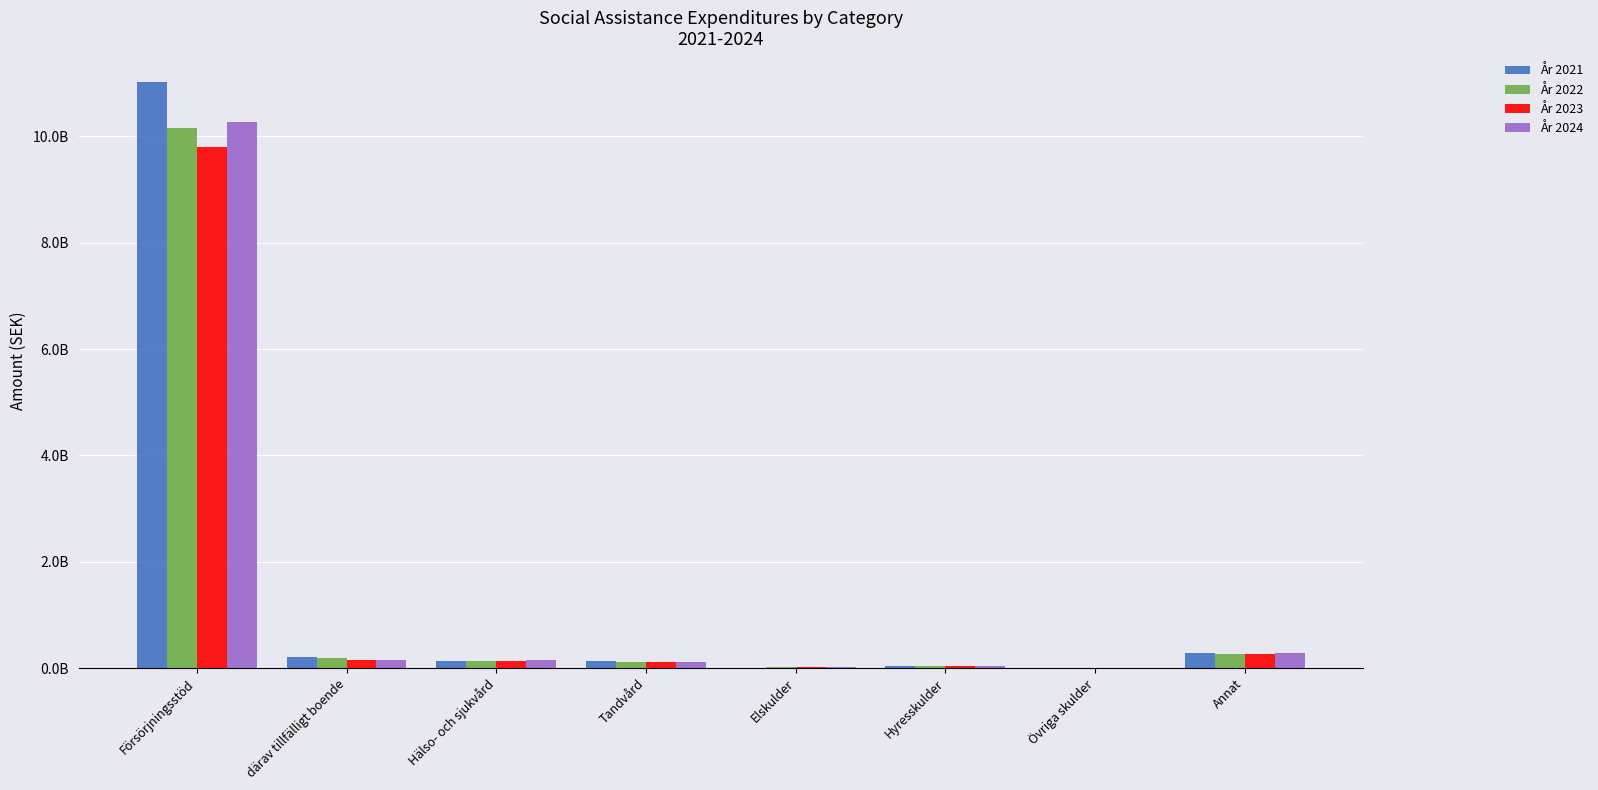

At which label does År 2024 first exceed 143811850?

Försörjningsstöd